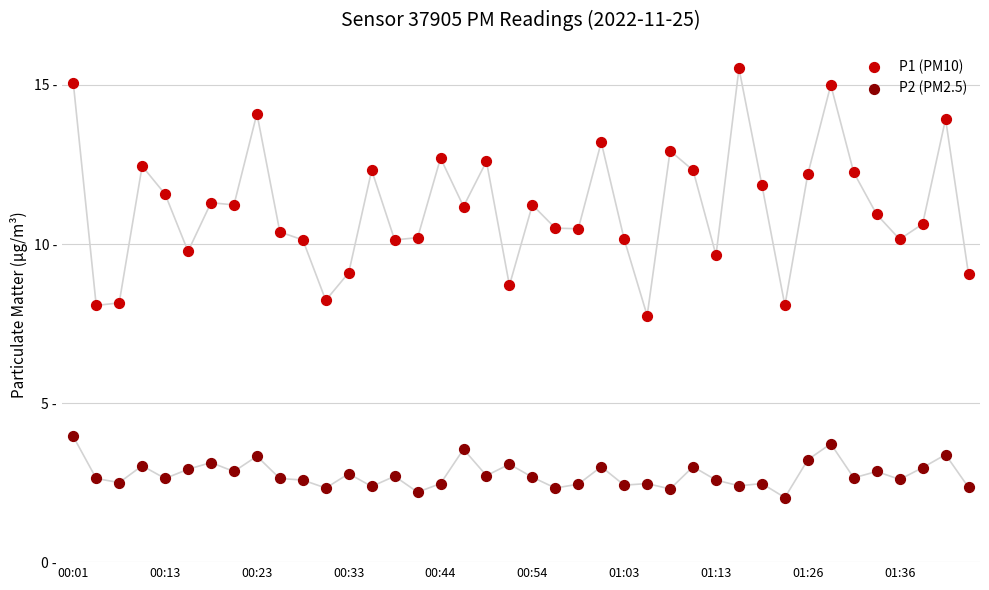

Which series contains the lowest Y value?

P2 (PM2.5)